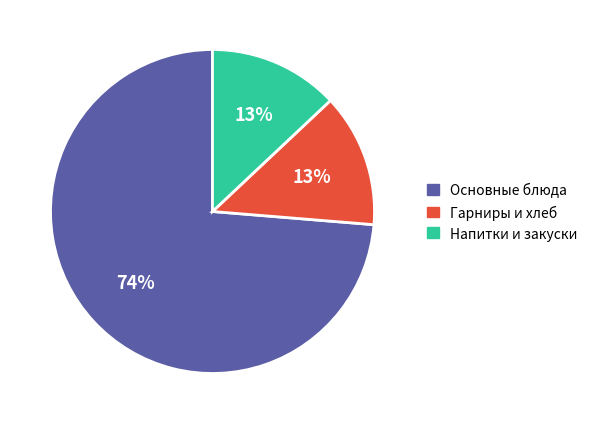

Do Гарниры и хлеб and Напитки и закуски together represent more than half of the pie?

No